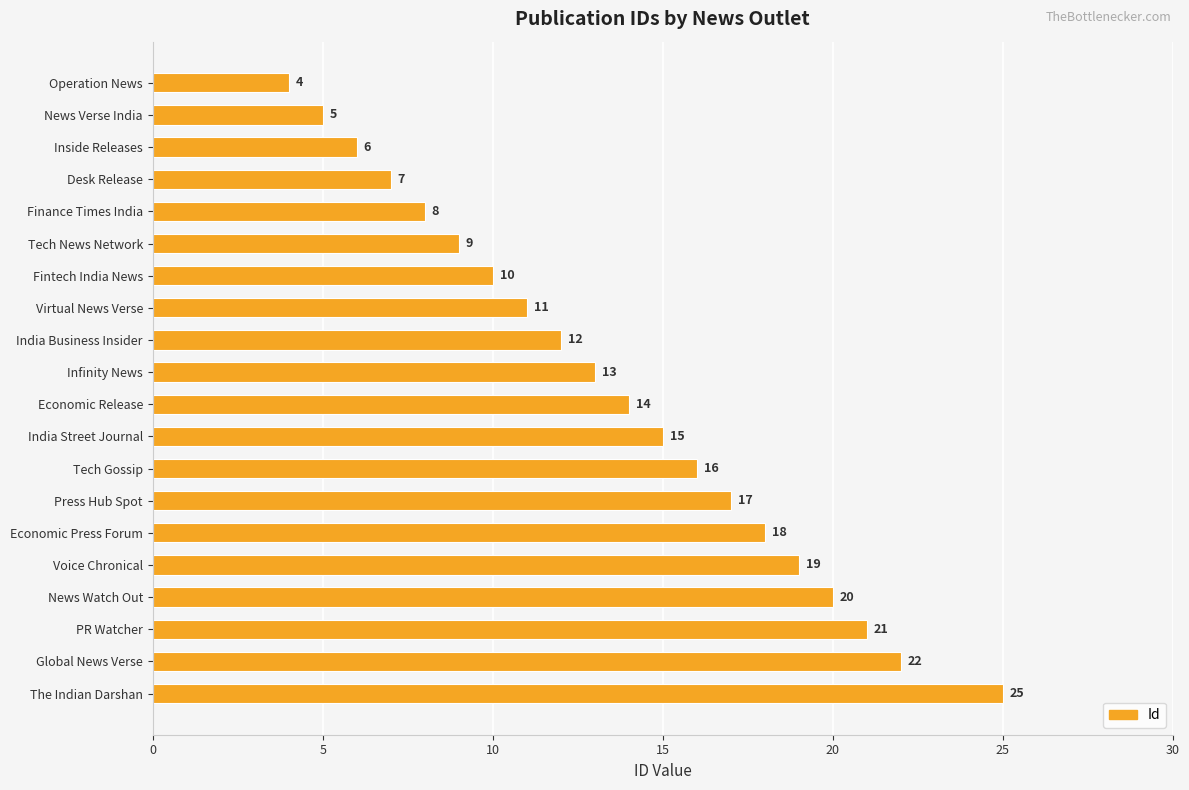

What is the change in value from Press Hub Spot to News Watch Out?

+3